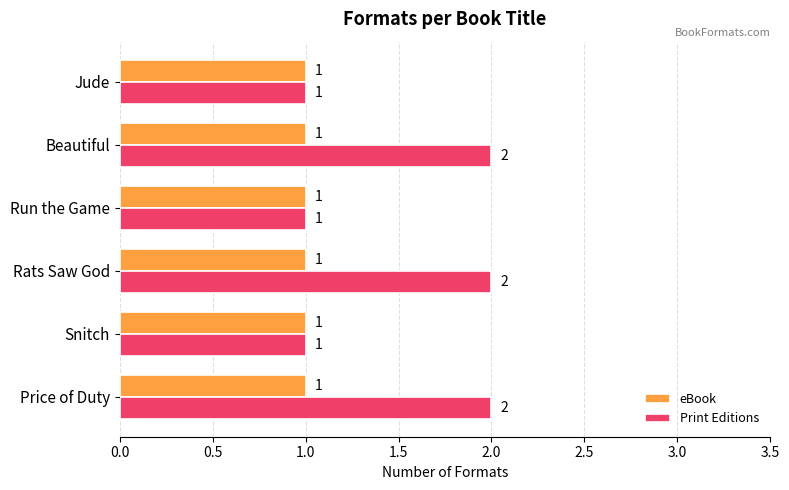

Rank the series by their average value, from lowest to highest.

eBook, Print Editions